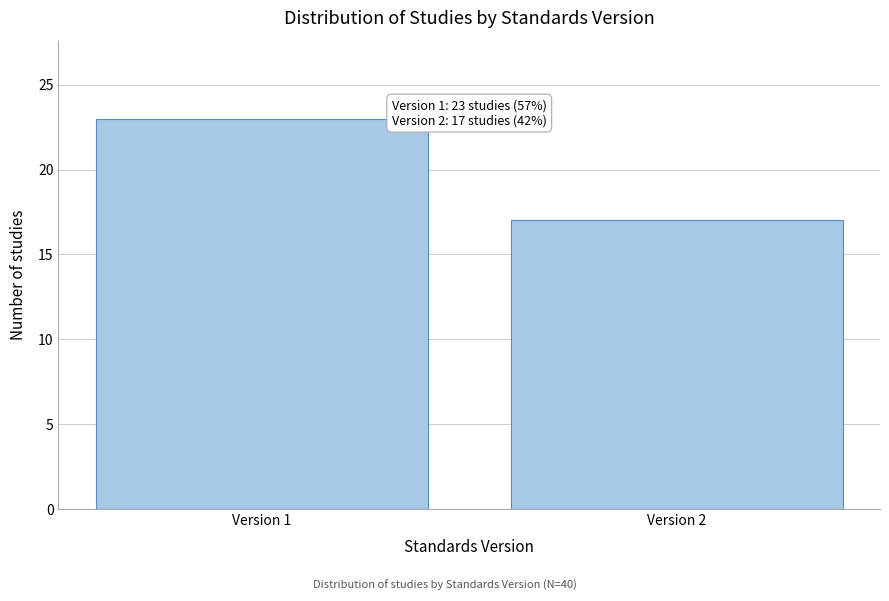

Reading left to right, list all the values displayed in this chart.

Version 1=23	Version 2=17